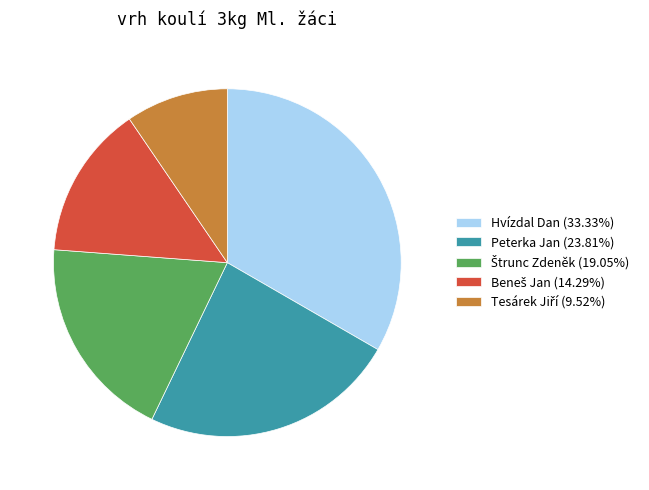

How many slices are in this pie chart?

5